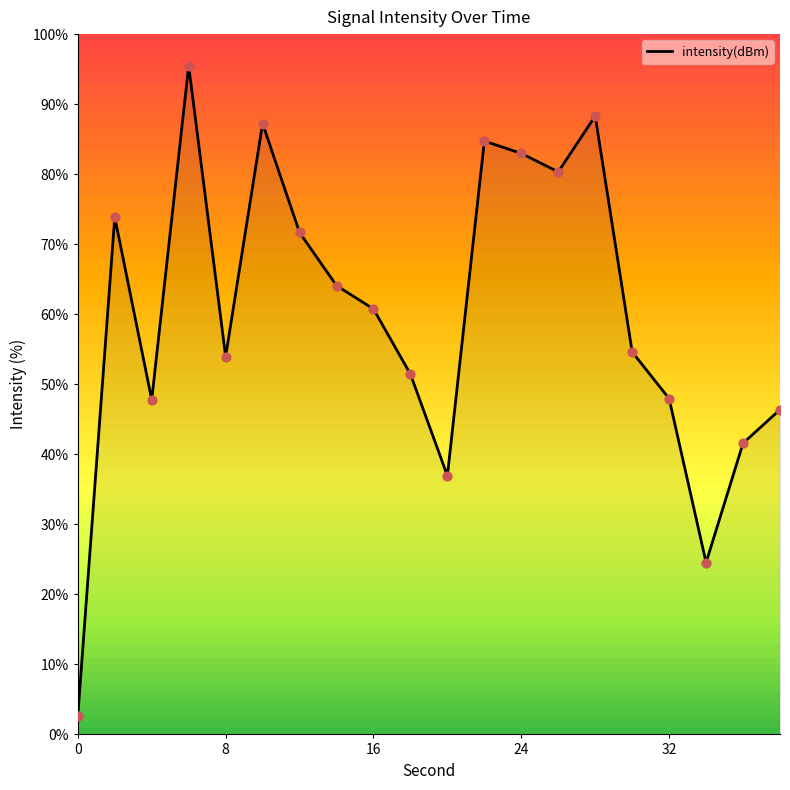

What is the difference between the maximum and minimum values?

92.8